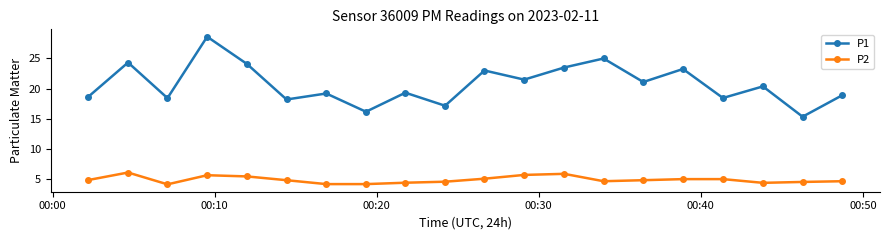

Which series has the largest total across all categories?

P1